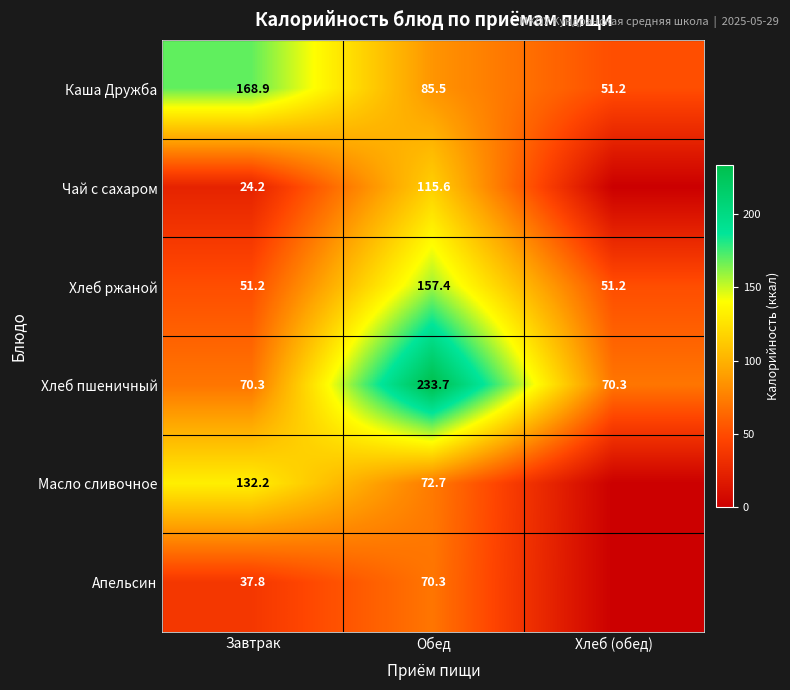

Is it true that Хлеб ржаной equals 51.2 at Хлеб (обед)?

True